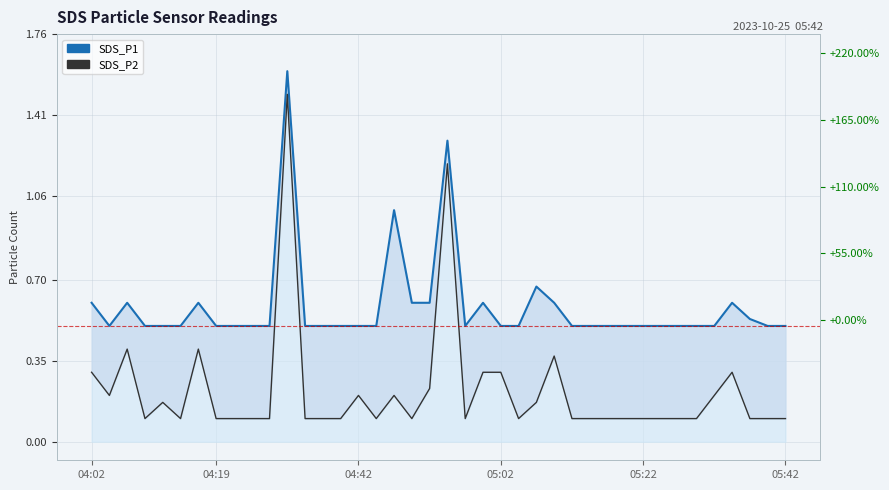

Is the value of SDS_P1 at 04:02 greater than the value of SDS_P2 at 25?

Yes